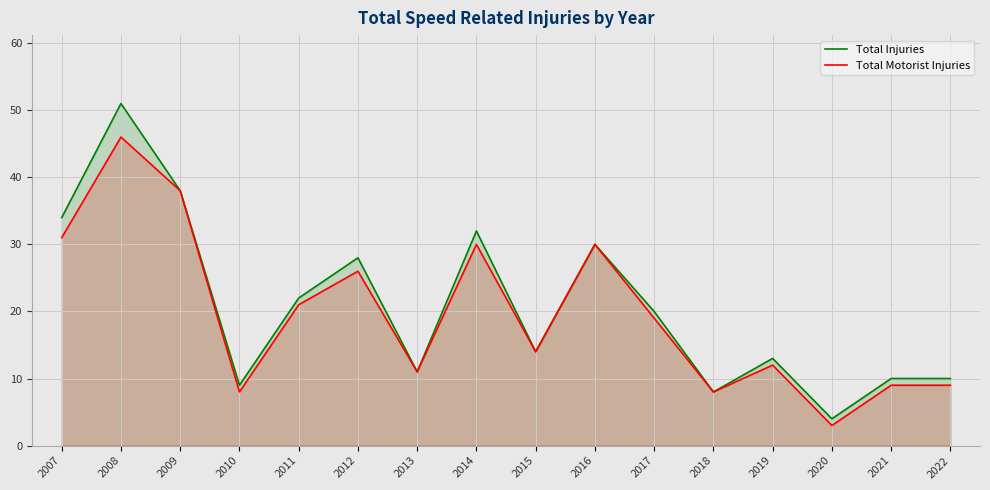

Which series changed the most between 2008 and 2022?

Total Injuries